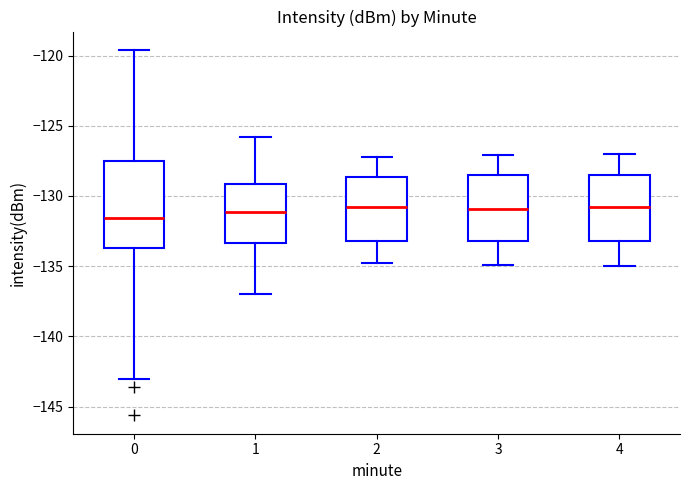

Where does the upper whisker of the box at x = 3 end on the y-axis? The values are not printed on the chart, so give them approximately, as read against the axis.

-127.0